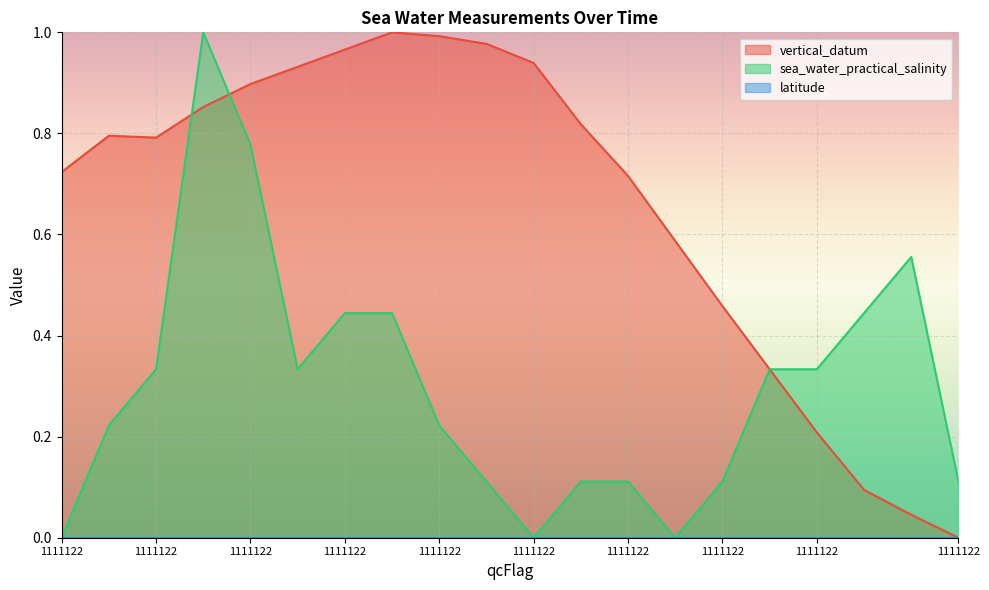

Which series ends up on top after the final intersection of vertical_datum and sea_water_practical_salinity?

sea_water_practical_salinity